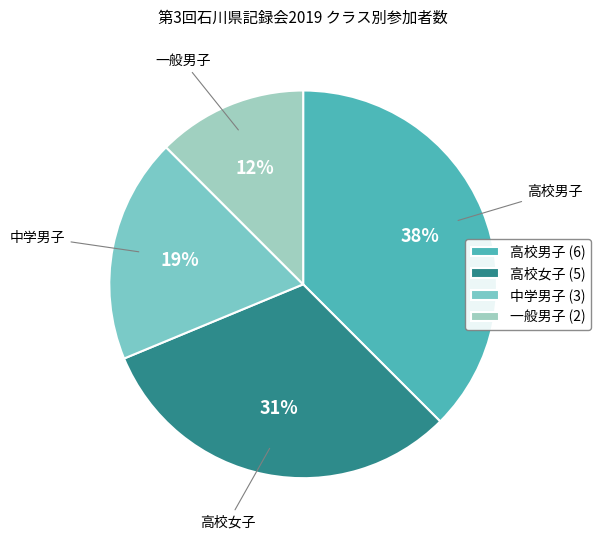

Is the sum of 高校女子 and 高校男子 greater than half?

Yes